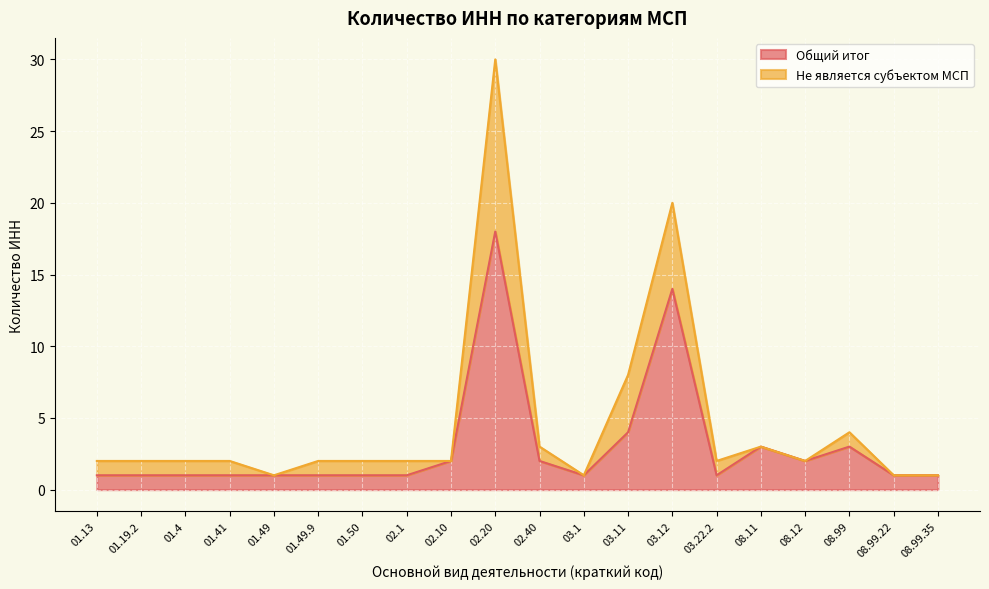

Is it true that the value at 03.1 is 1?

False